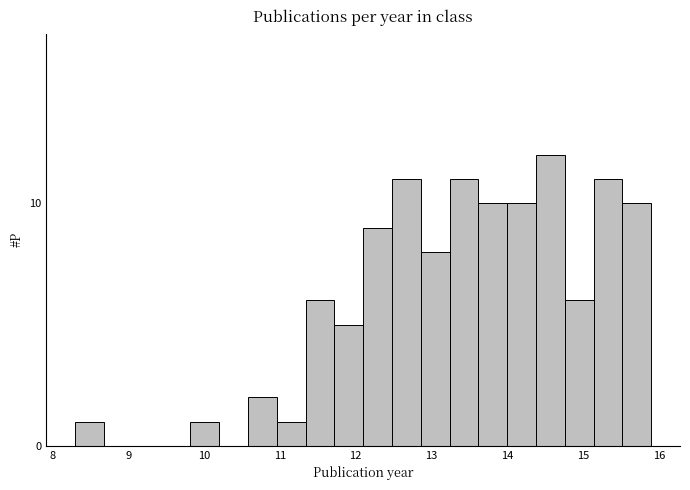

Read against the x-axis, roughly where is the centre of the tallest bar?

14.6